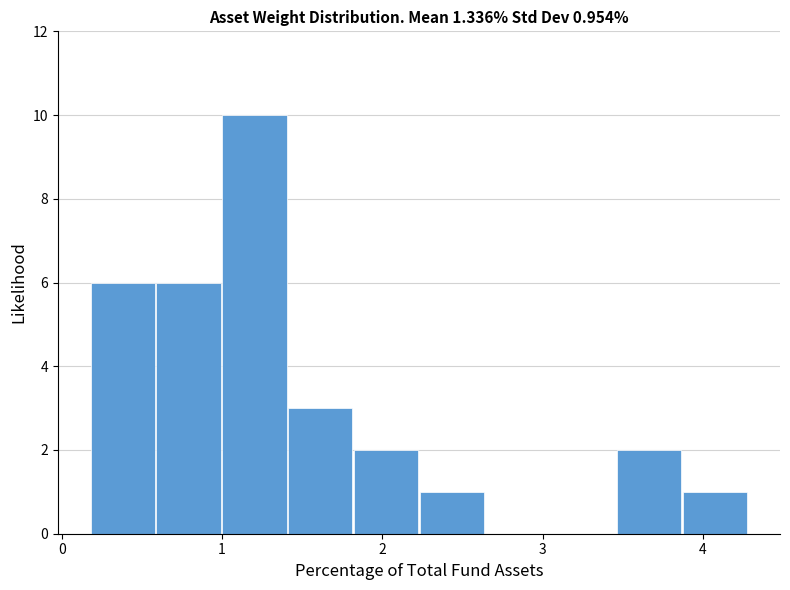

Which range on the x-axis has the tallest bar?

1.0 to 1.4